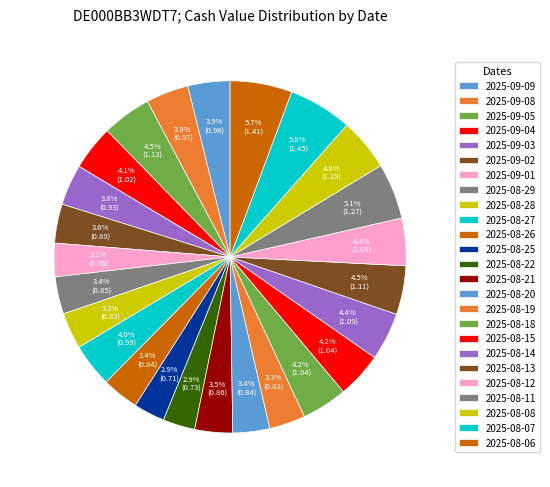

Combined, what portion of the pie is 2025-08-07 and 2025-08-21?

9.3%